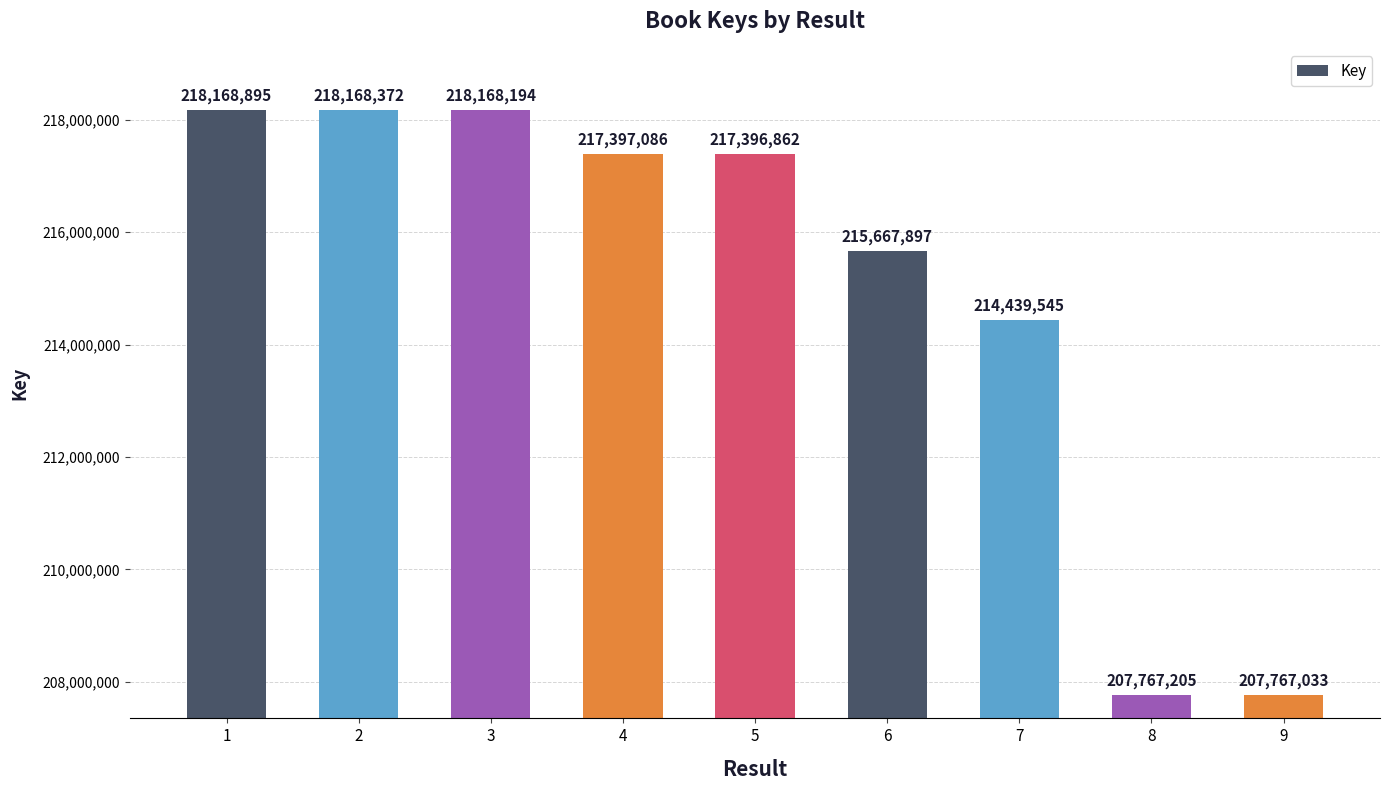

Approximately how many times larger is the value at 5 compared to 9?

1.0